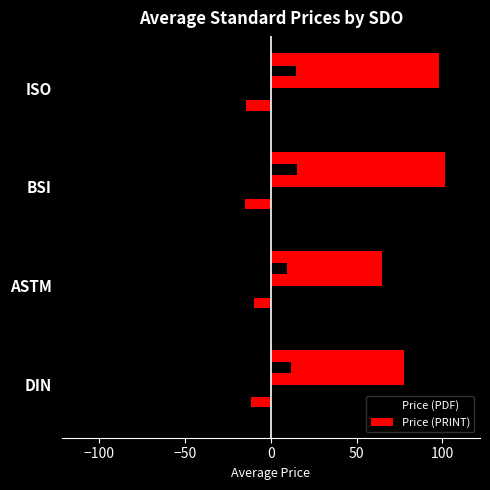

The Price (PRINT) series shows 98.0 at ISO. True or false?

True